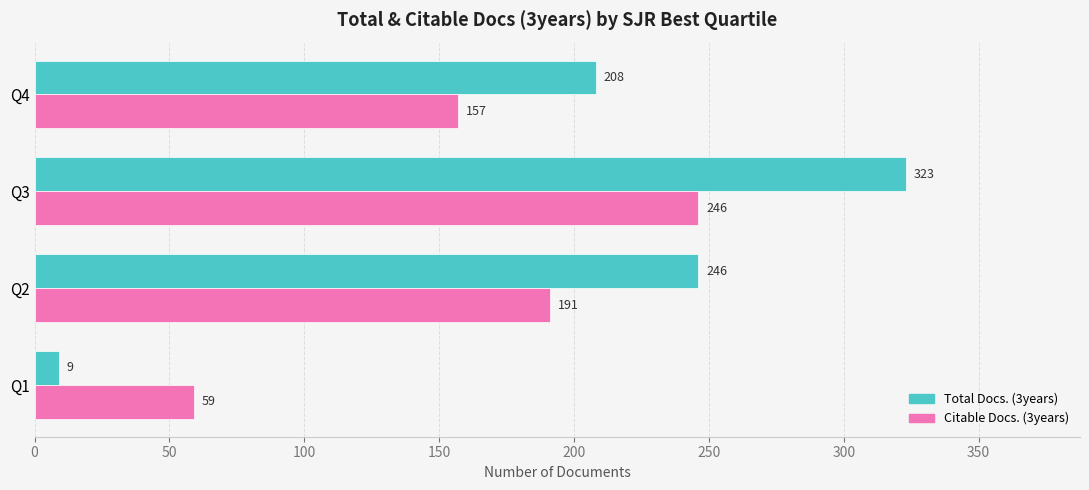

At which label is Citable Docs. (3years) closest to 152?

Q4